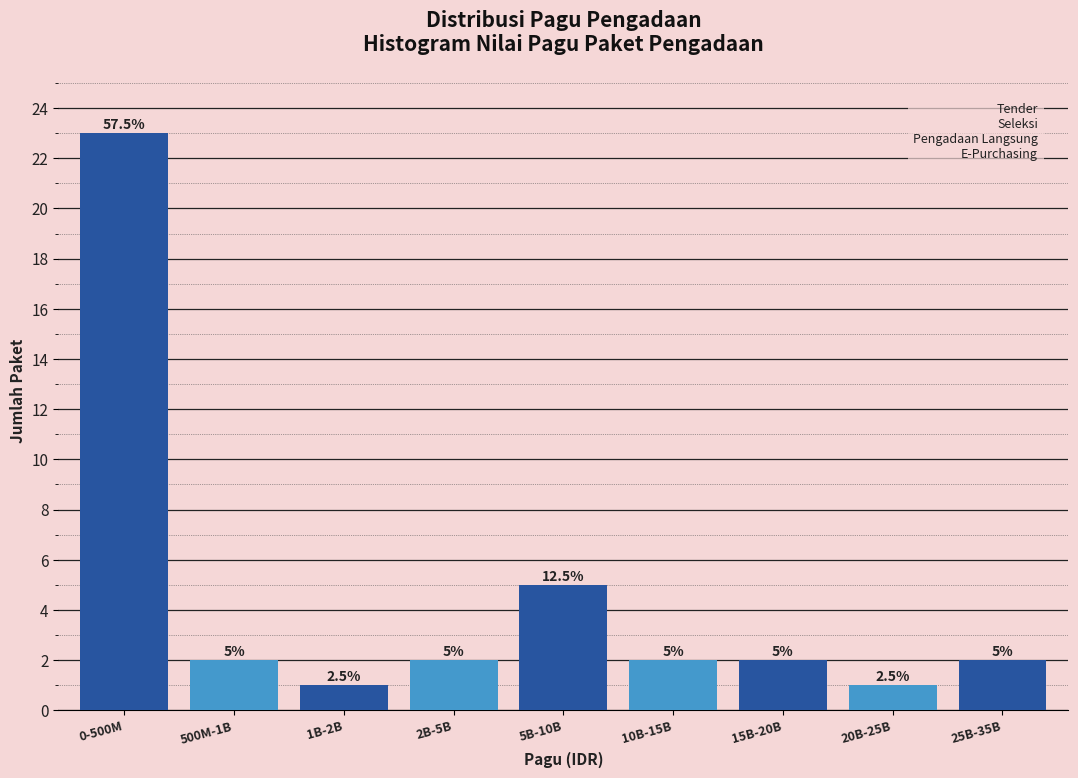

Reading left to right, list all the values displayed in this chart.

0-500M=23	500M-1B=2	1B-2B=1	2B-5B=2	5B-10B=5	10B-15B=2	15B-20B=2	20B-25B=1	25B-35B=2